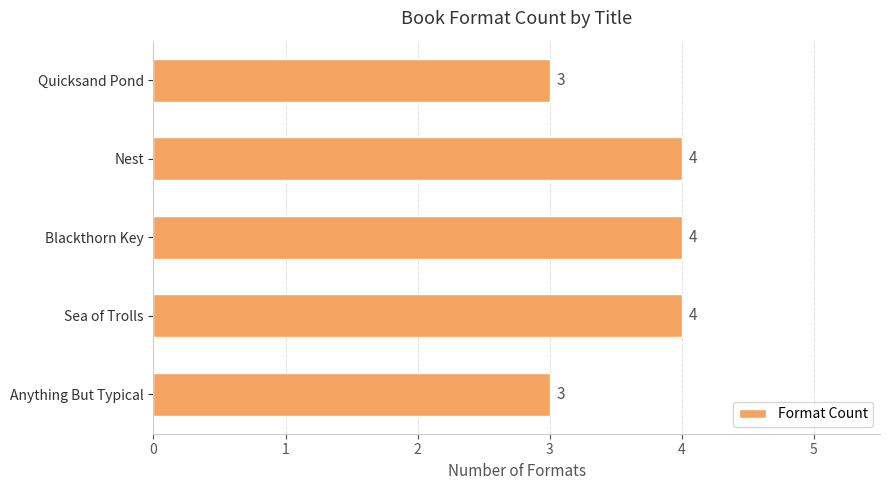

What is the greatest value displayed?

4